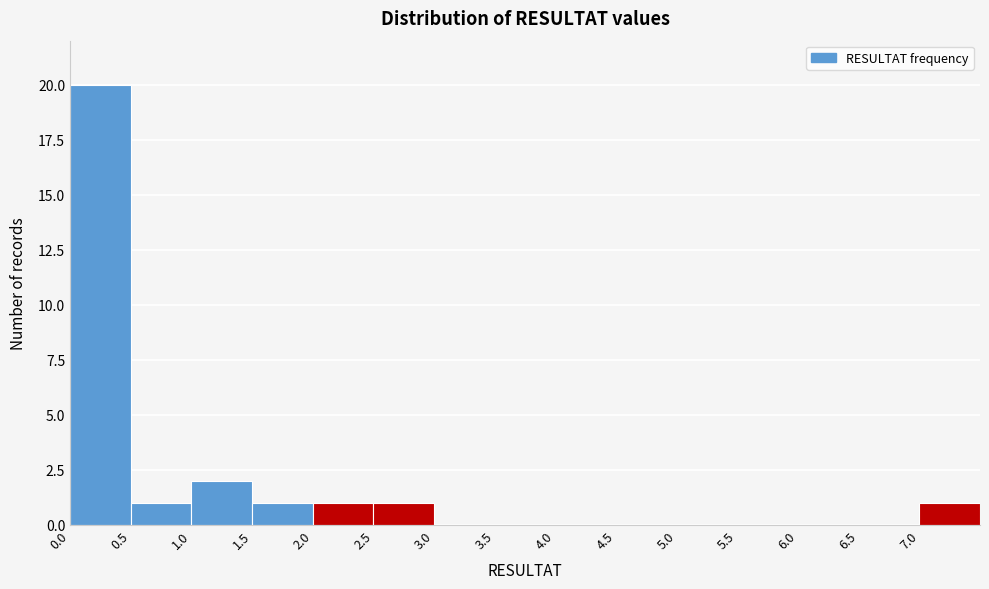

Over which range of the x-axis is the bar tallest?

0.0 to 0.5